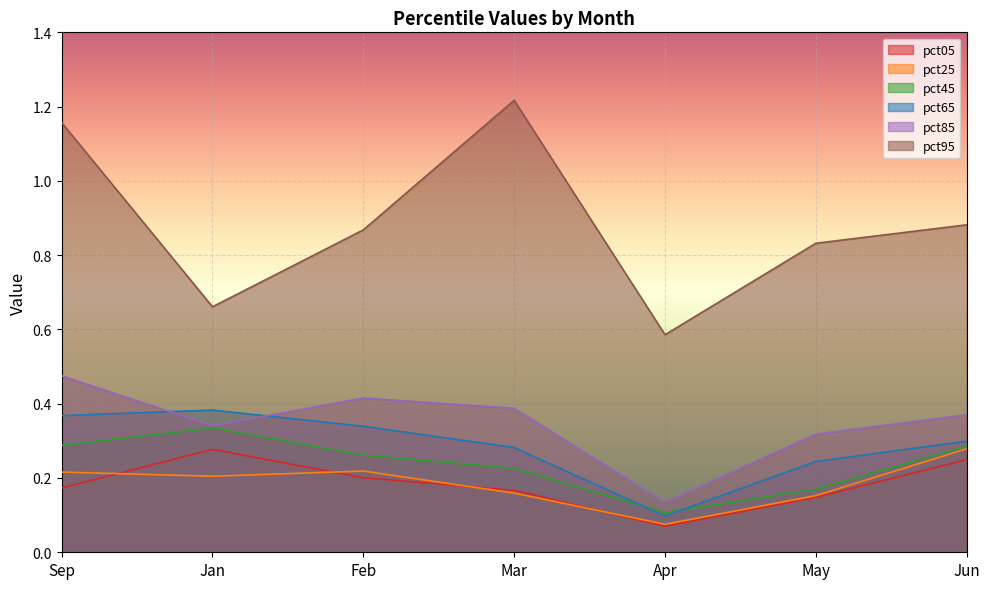

What are all the series names shown in the legend?

pct05, pct25, pct45, pct65, pct85, pct95